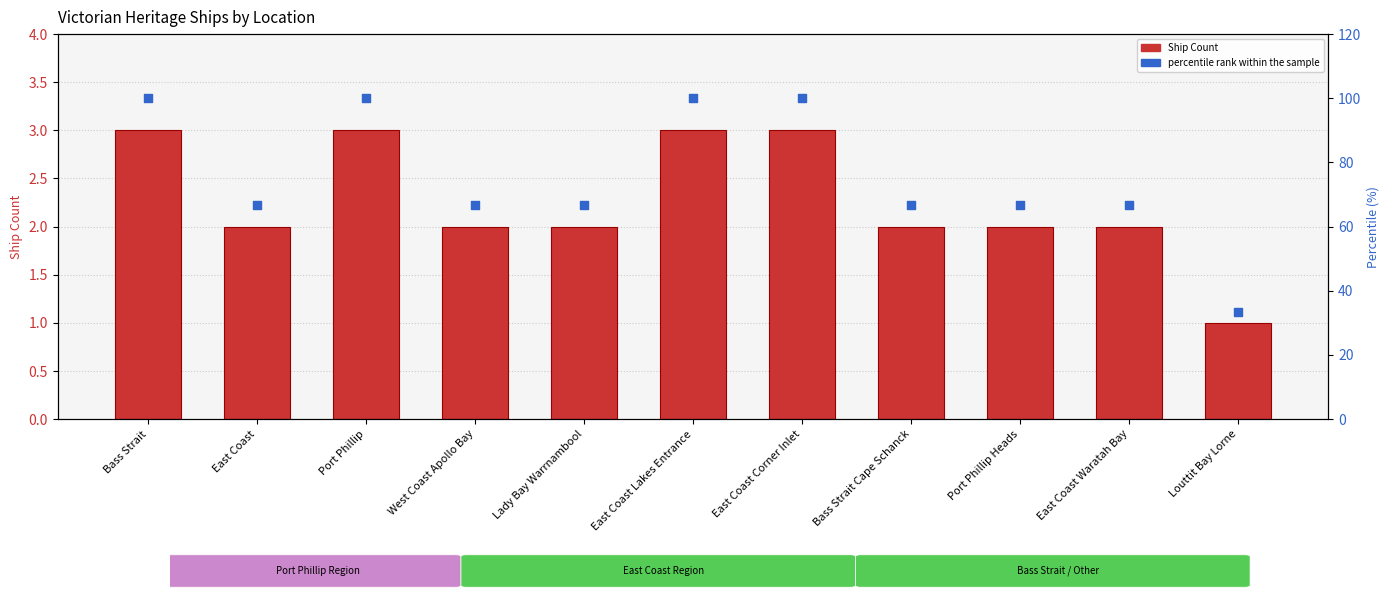

Which series reaches the minimum Y coordinate?

Ship Count